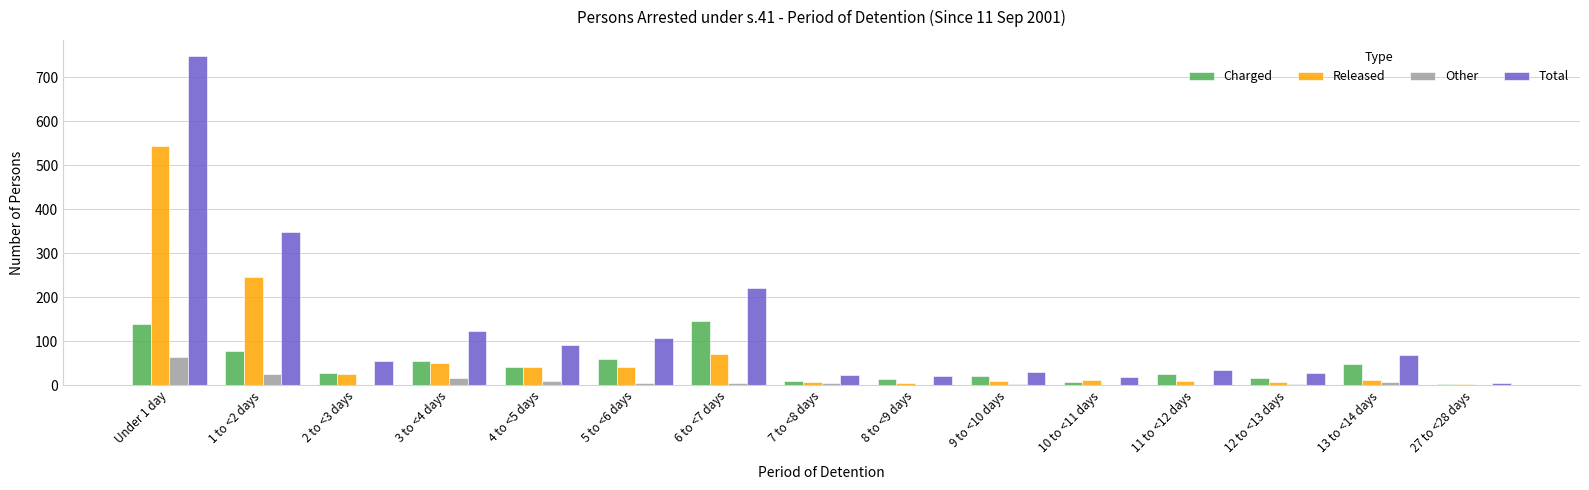

Which series has the largest total across all categories?

Total